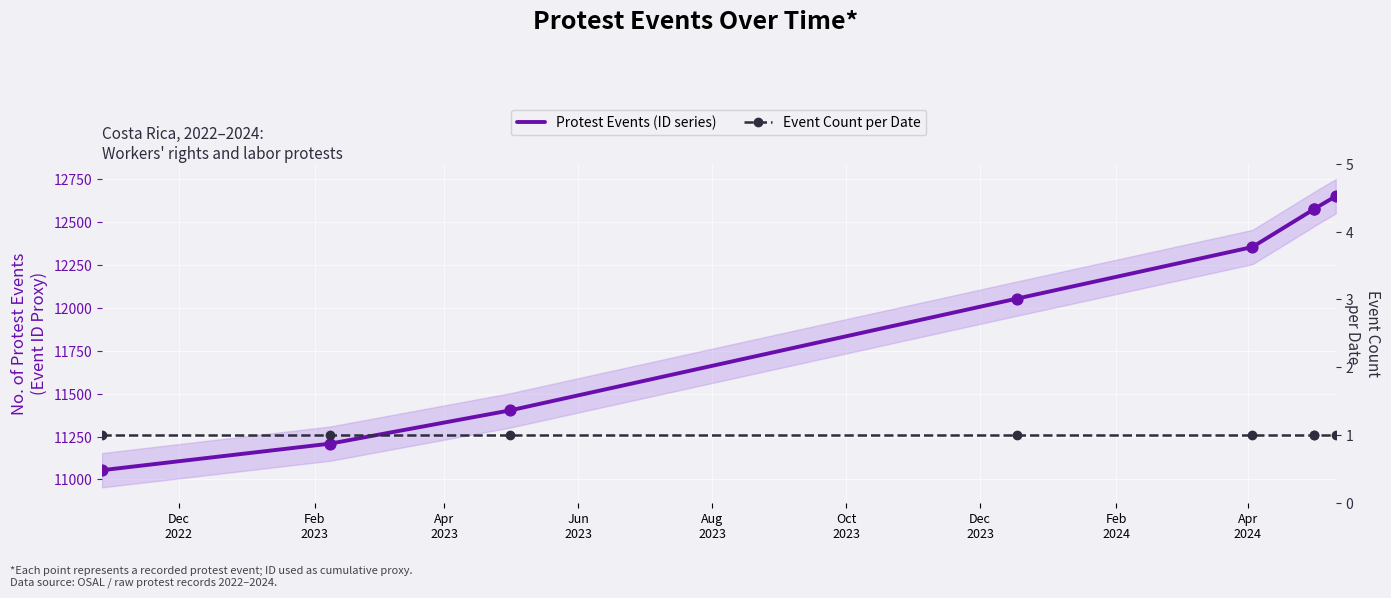

Is the value of Protest Events (ID series) at Jun
2023 greater than the value of Event Count per Date at Dec
2022?

Yes